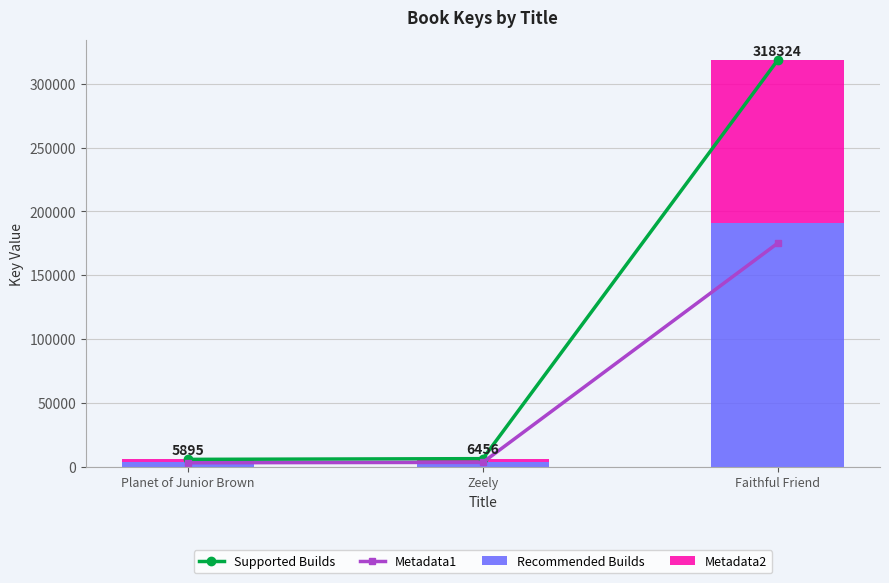

List the series in order of their peak value, highest first.

Supported Builds, Recommended Builds, Metadata1, Metadata2